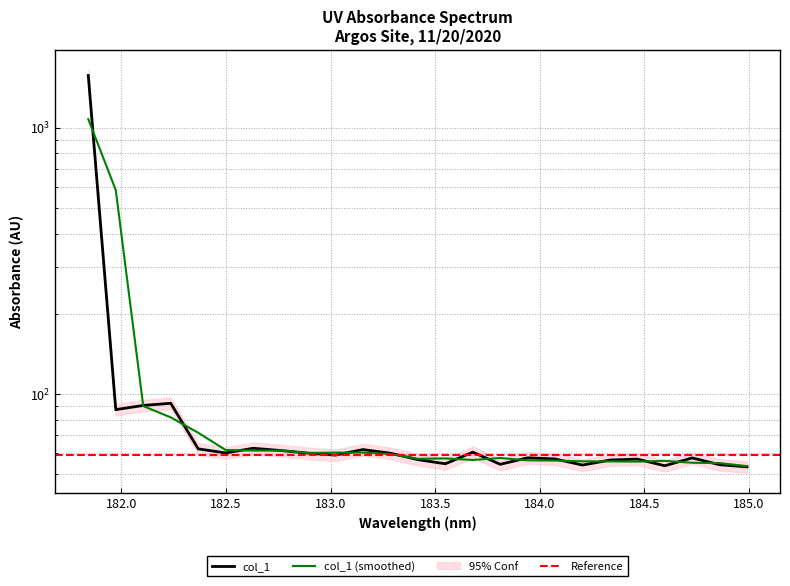

How many interior local valleys (lower than both neighbors) does the data have?

7